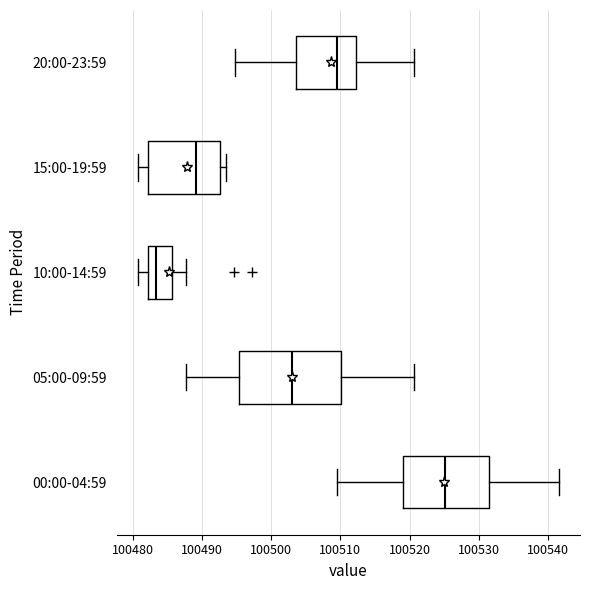

Where does the median line of the box for 20:00-23:59 sit on the x-axis? The values are not printed on the chart, so give them approximately, as read against the axis.

100510